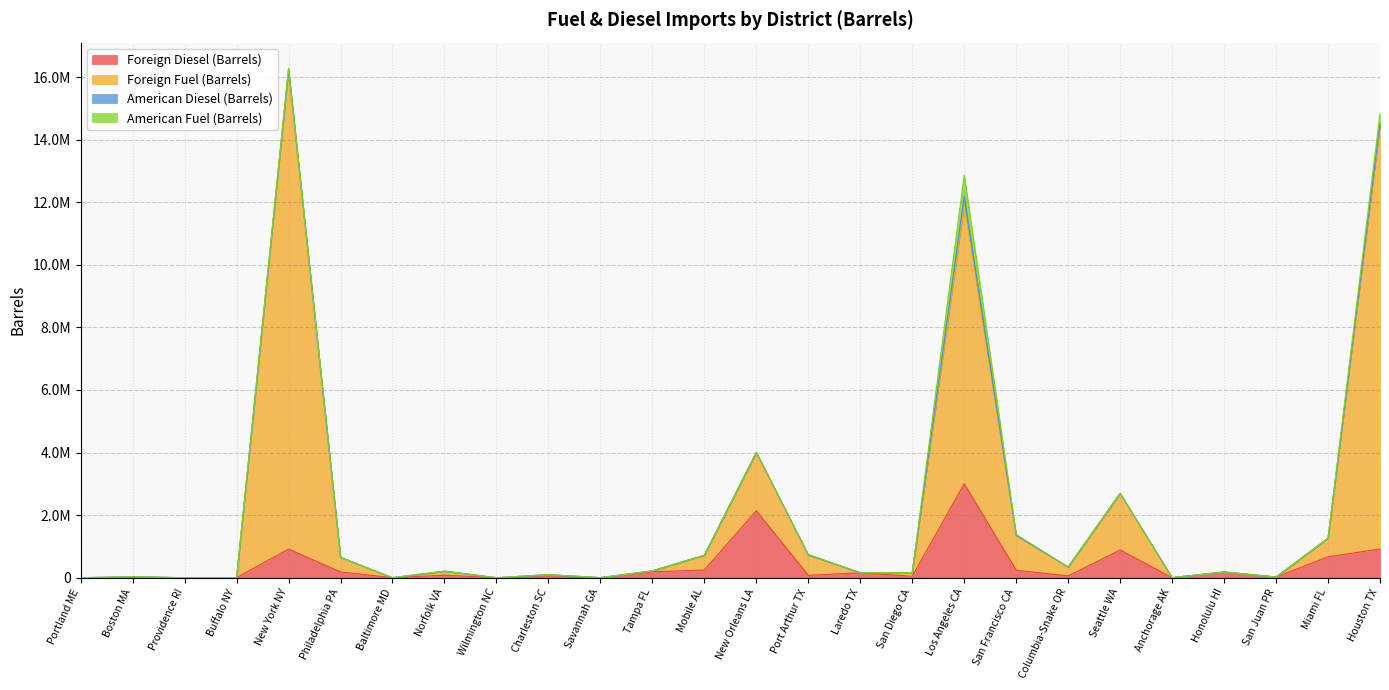

At which label does Foreign Fuel (Barrels) first exceed 207780?

New York NY